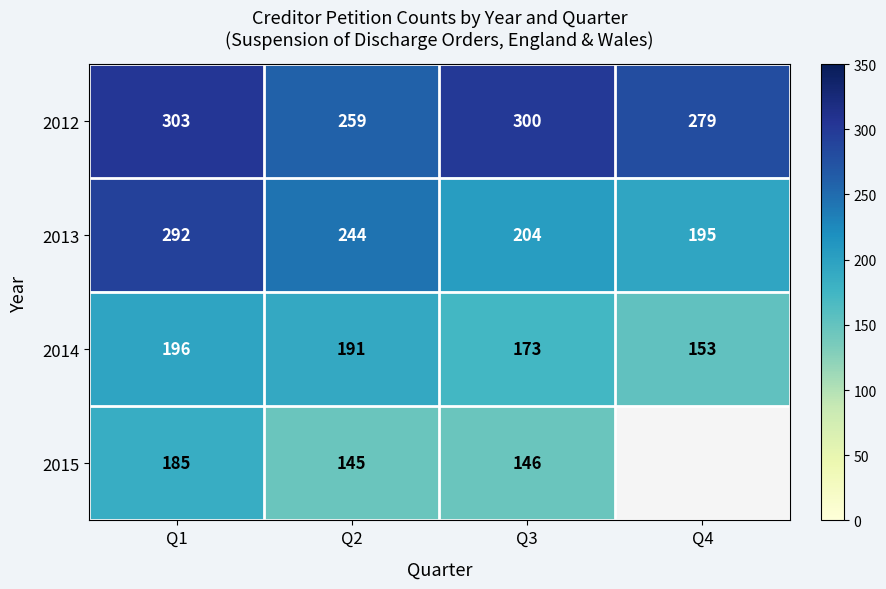

At Q3, list the series in order from smallest to largest.

2015, 2014, 2013, 2012